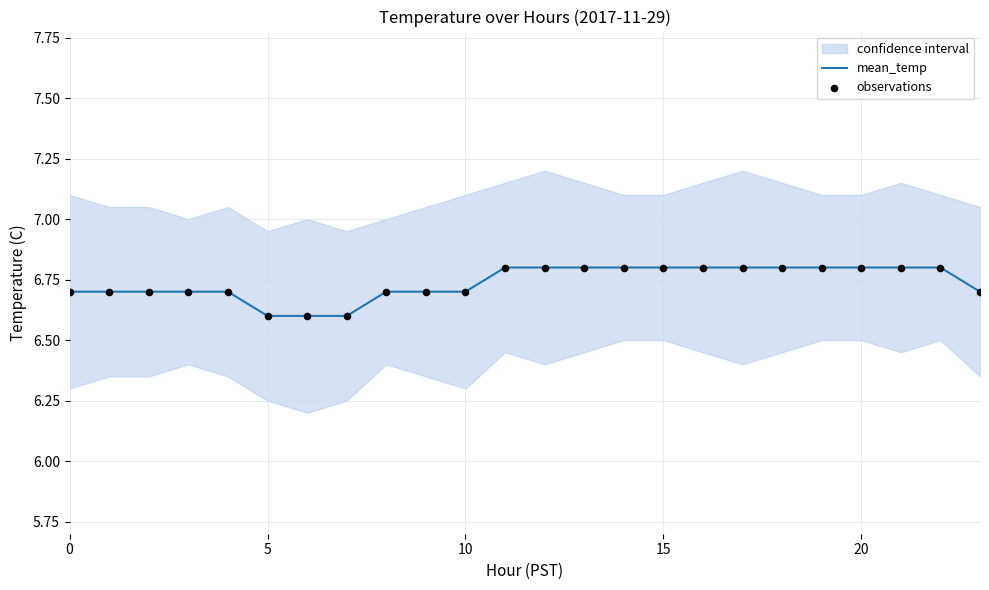

The mean_temp series shows 6.8 at 20. True or false?

True